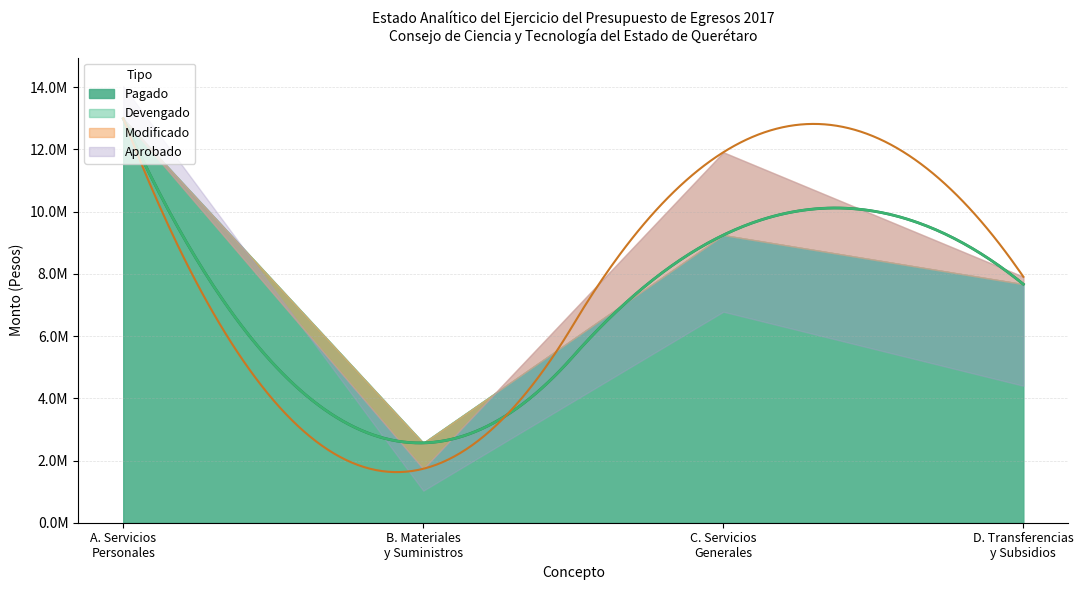

True or false: Aprobado has more than 0 interior local peaks.

True